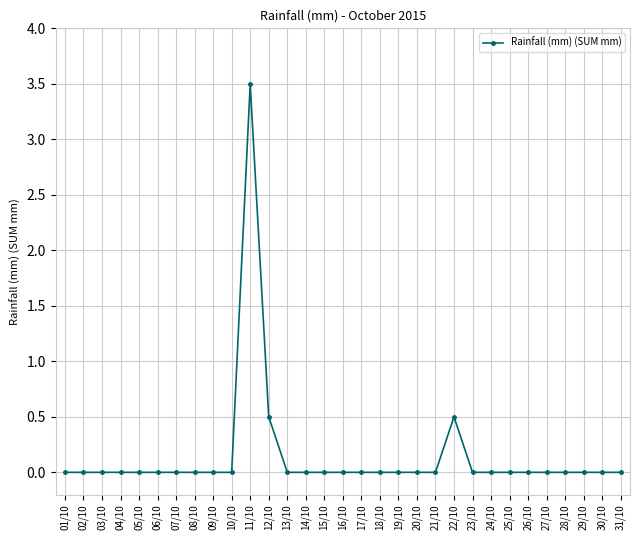

Which label corresponds to the largest value in the chart?

11/10